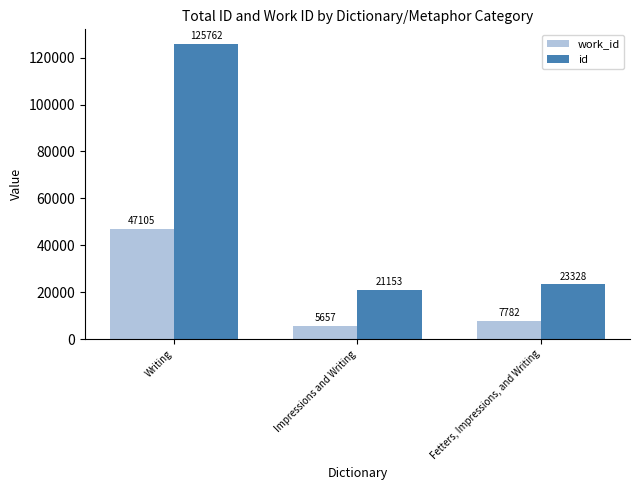

What are all the series names shown in the legend?

work_id, id